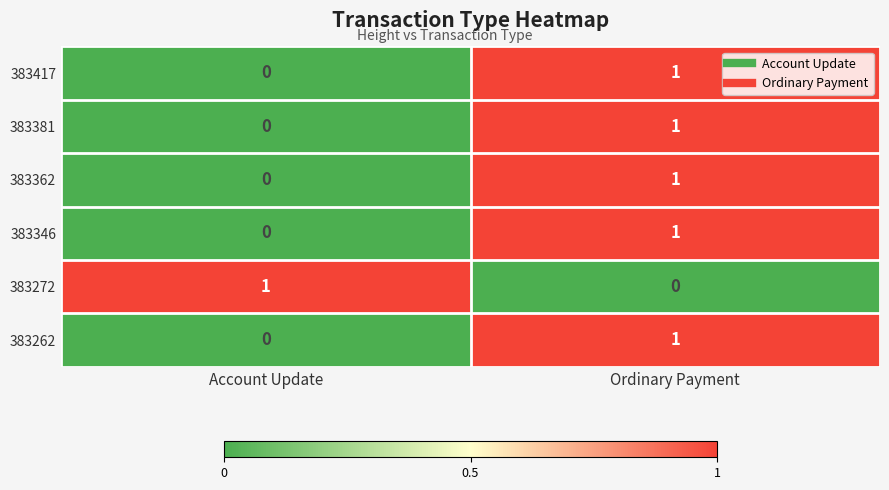

Count the number of categories in the chart.

2